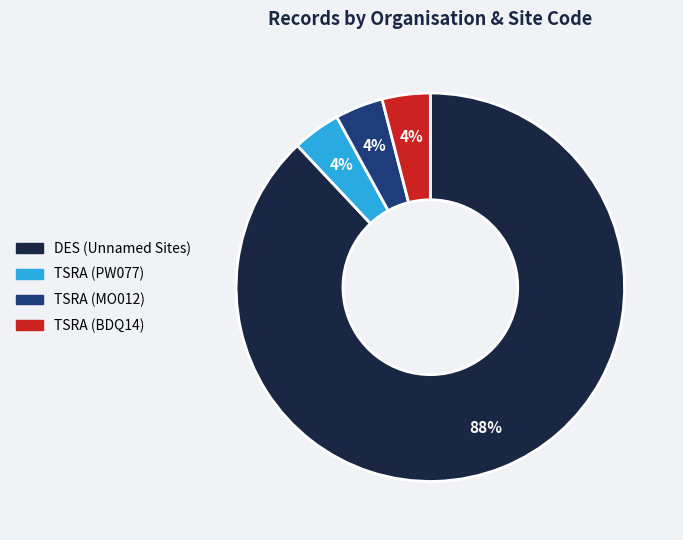

To the nearest percent, what is the difference between the largest and smallest slice percentages?

84%